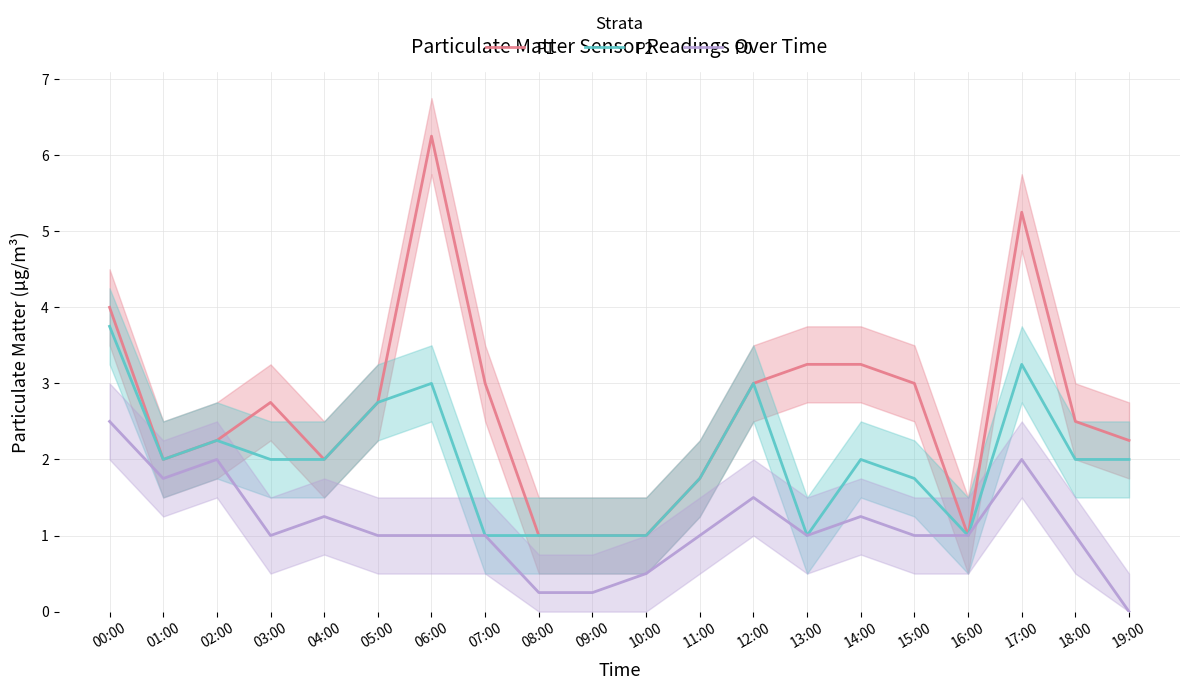

True or false: P2 and P1 intersect in this chart.

False